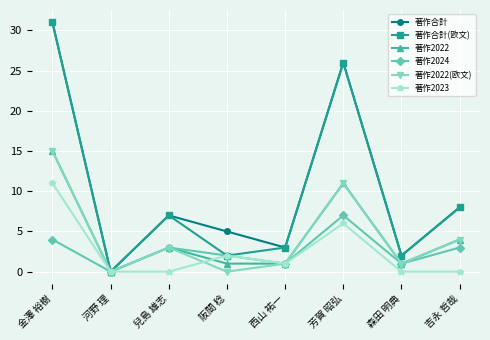

What is the average value of the 著作合計 series?

10